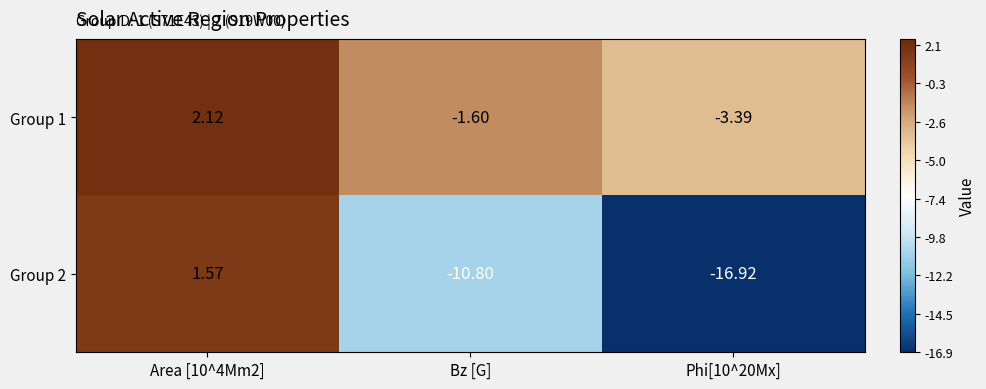

Is the value of Group 2 at Area [10^4Mm2] greater than the value of Group 1 at Area [10^4Mm2]?

No